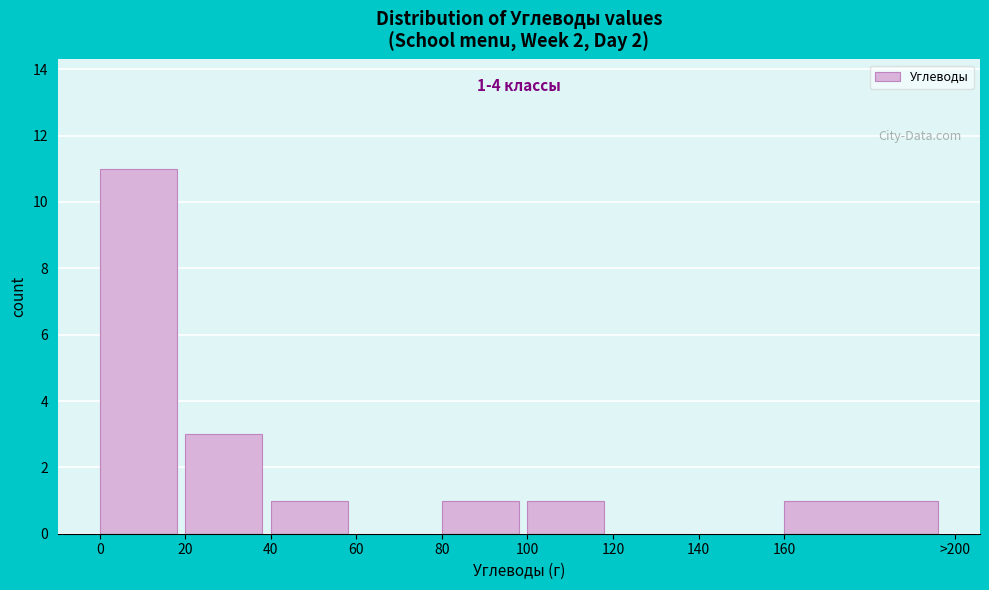

Reading right to left, extract all data points from this chart.

160=1	140=0	120=0	100=1	80=1	60=0	40=1	20=3	0=11